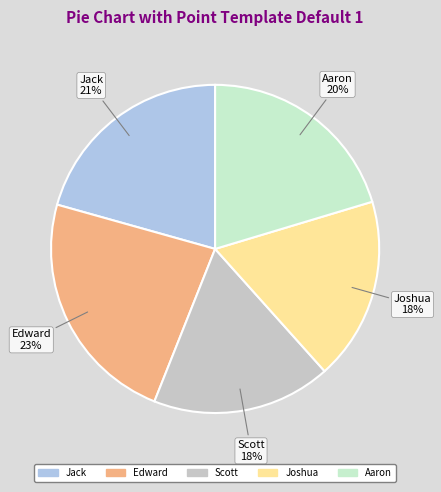

To the nearest percent, what is the average slice percentage?

20%